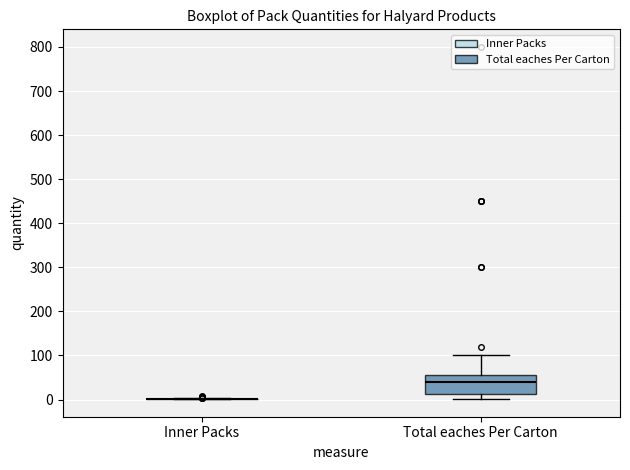

Where does the upper whisker of the box for Total eaches Per Carton end on the y-axis? The values are not printed on the chart, so give them approximately, as read against the axis.

100